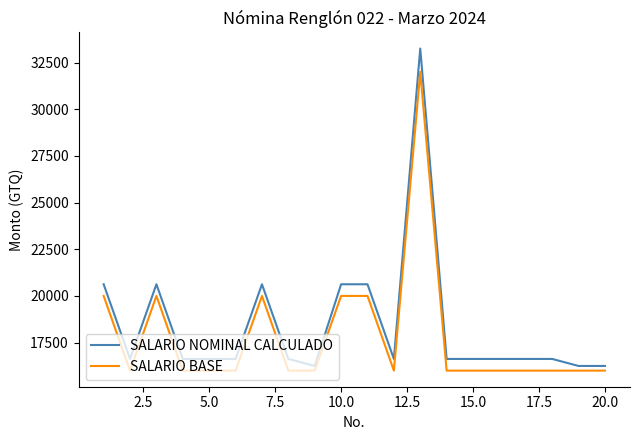

Does the chart have visible grid lines?

No